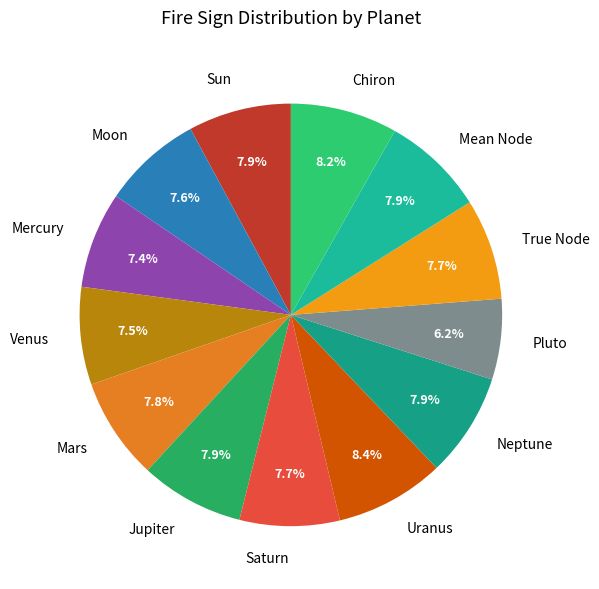

To the nearest percent, what portion does Jupiter represent?

8%